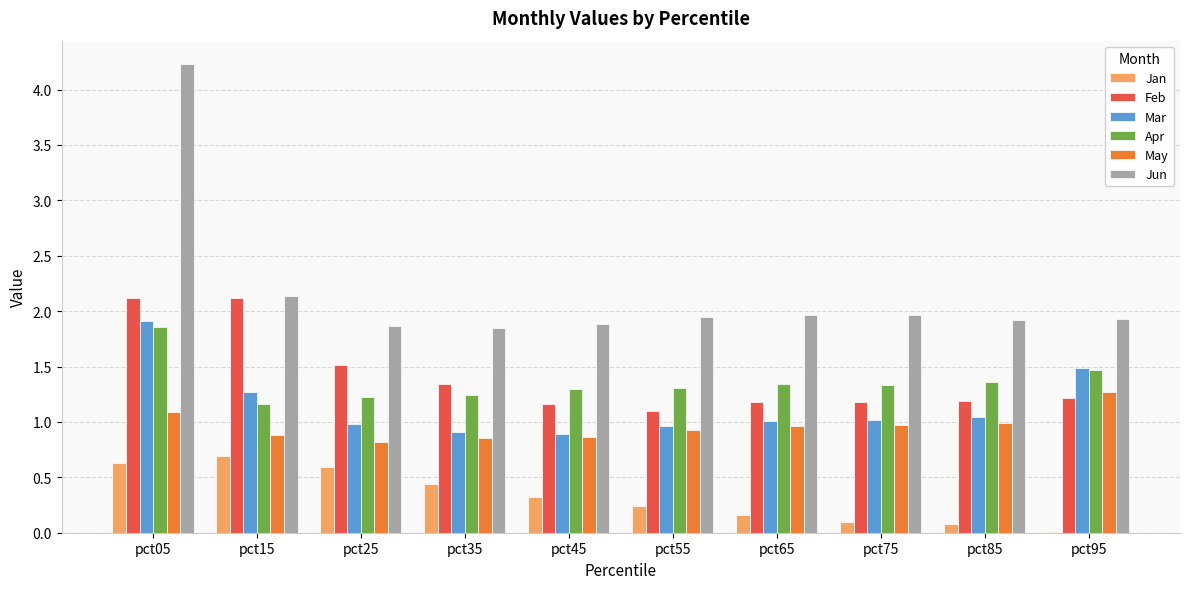

What is the sum of all Mar values?

11.5